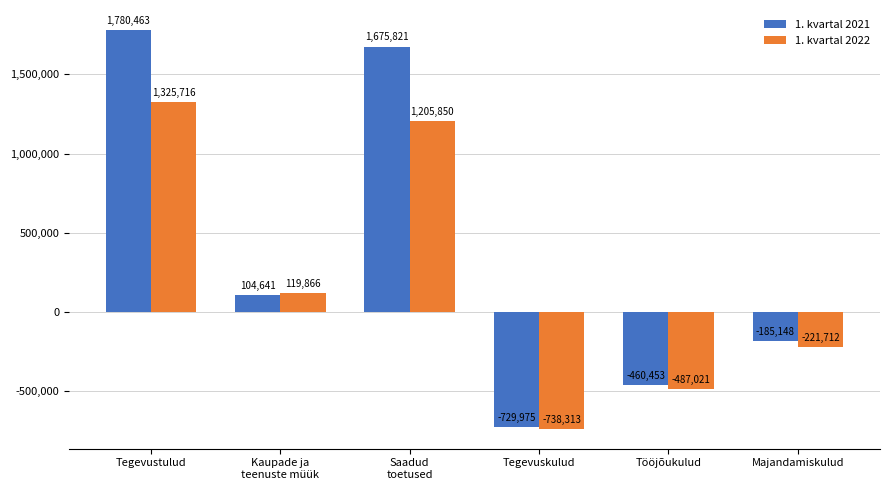

True or false: 1. kvartal 2022 has a value of 1325716.8 at Tegevustulud.

True